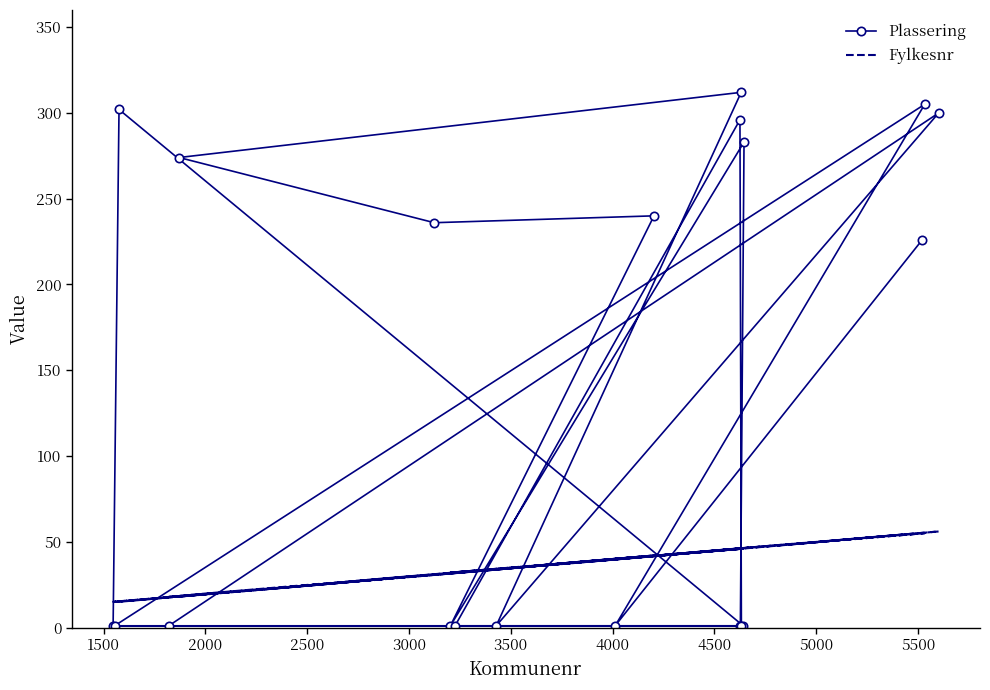

How many intersections are there between Fylkesnr and Plassering?

13